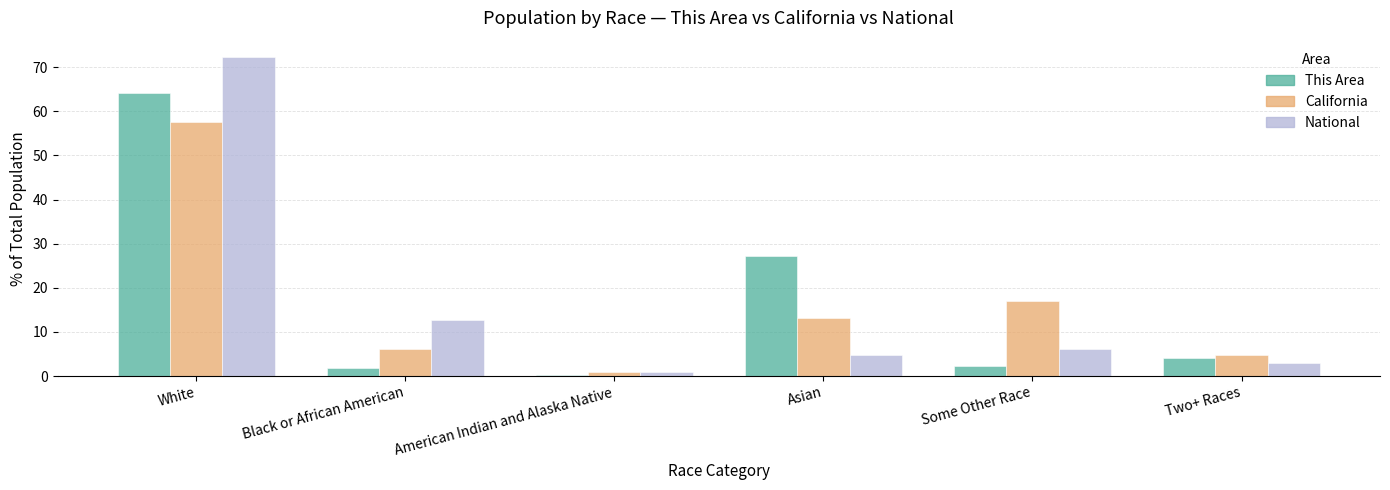

What is the total value across all series at Two+ Races?

12.0